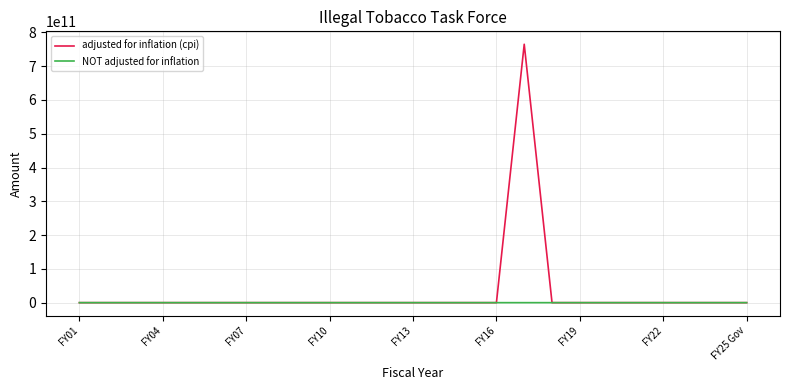

Which series has the largest range (max minus min)?

adjusted for inflation (cpi)